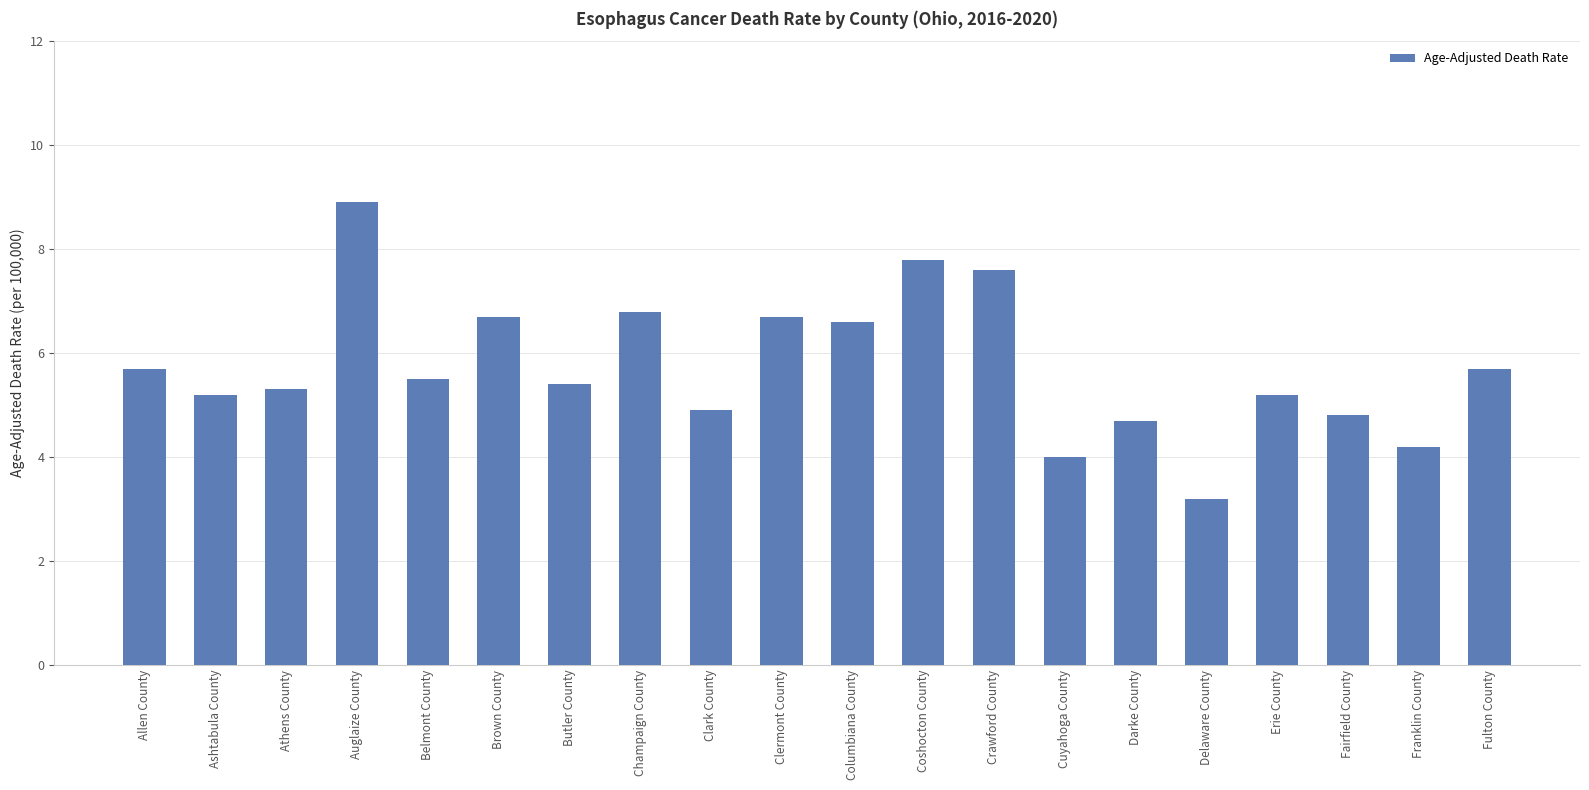

Which category has the lowest value across all series?

Delaware County